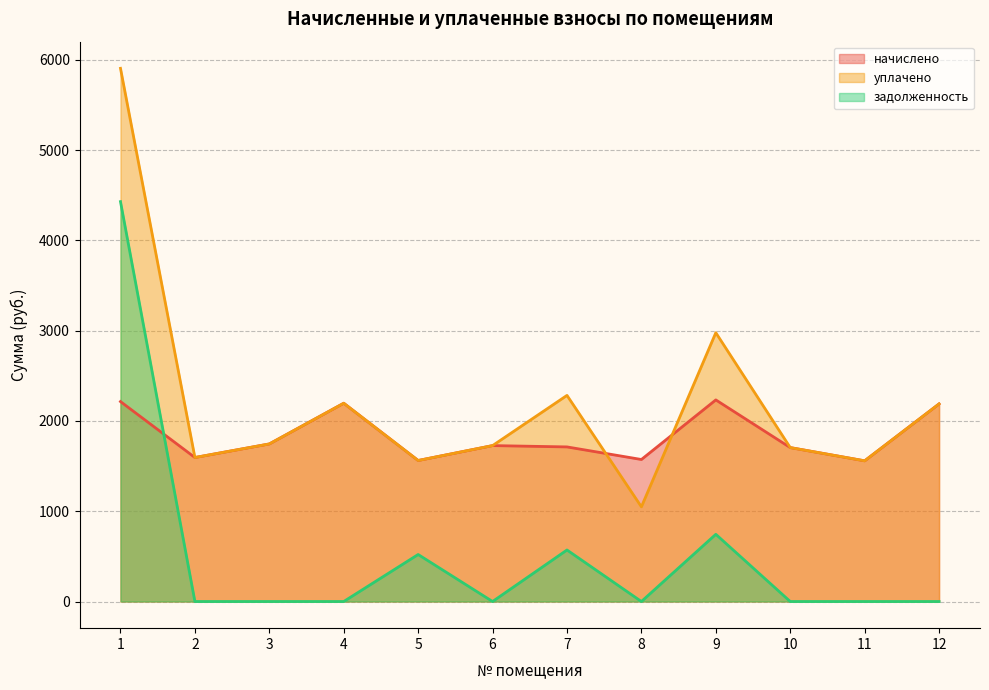

Reading left to right, transcribe all the data shown in this chart.

начислено: 2214.3	1594.7	1745.0	2195.9	1561.7	1726.7	1712.0	1572.7	2232.6	1704.7	1558.0	2188.6
уплачено: 5904.7	1594.7	1745.0	2195.9	1561.7	1726.7	2282.7	1048.5	2976.8	1704.7	1558.0	2188.6
задолженность: 4428.5	0.0	0.0	0.0	520.6	0.0	570.7	0.0	744.2	0.0	0.0	0.0